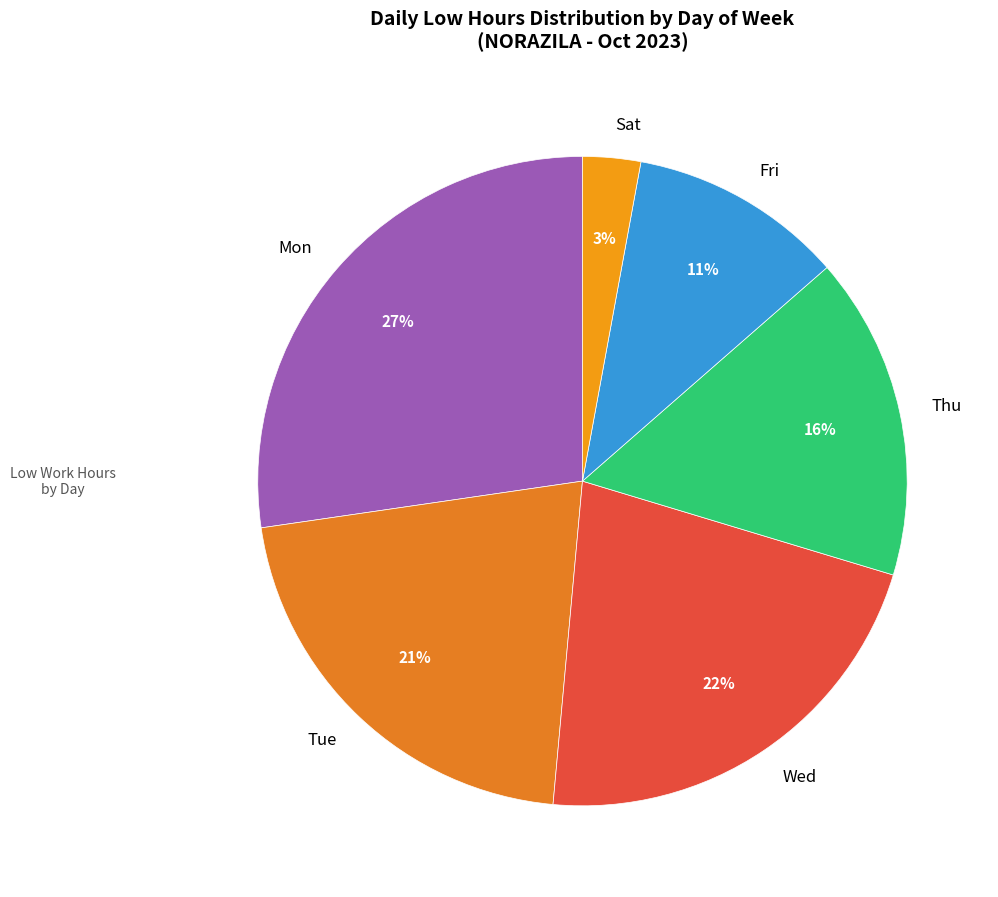

What percentage is the Thu slice, to the nearest percent?

16%